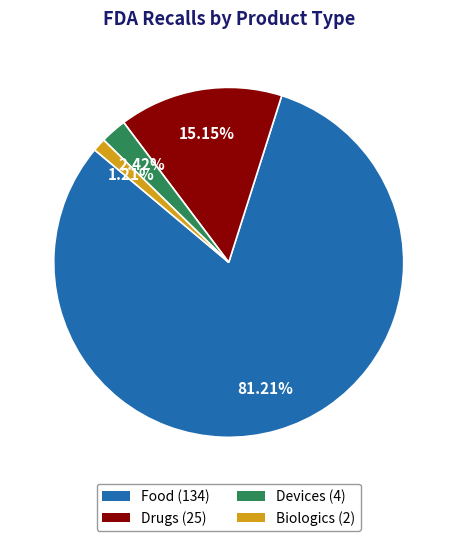

To the nearest percent, what is the average slice percentage?

25%